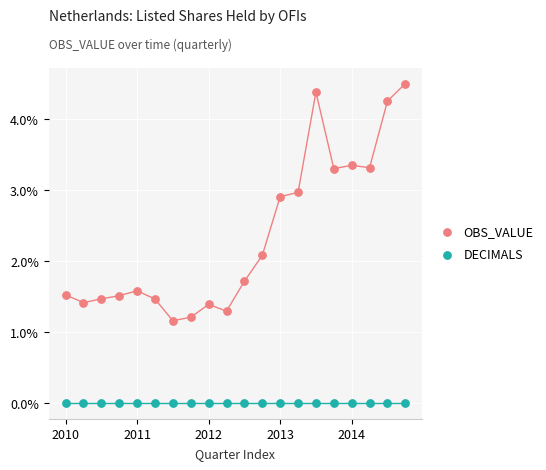

Which series contains the lowest Y value?

DECIMALS